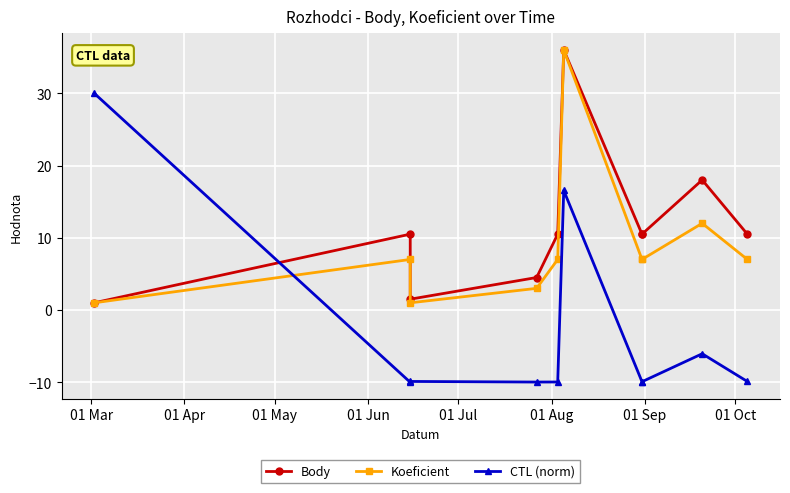

List the series in order of their overall mean, lowest first.

CTL (norm), Koeficient, Body